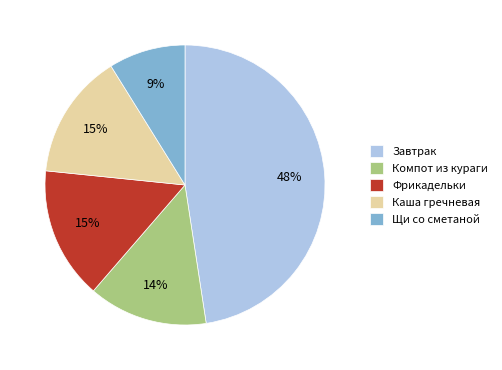

To the nearest percent, what is the difference between the largest and smallest slice percentages?

39%